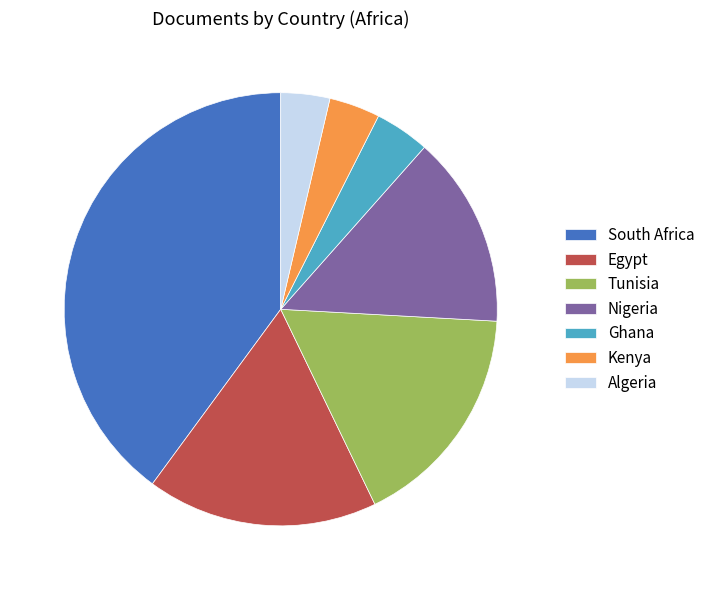

Is it true that Tunisia is 2% of the pie?

False